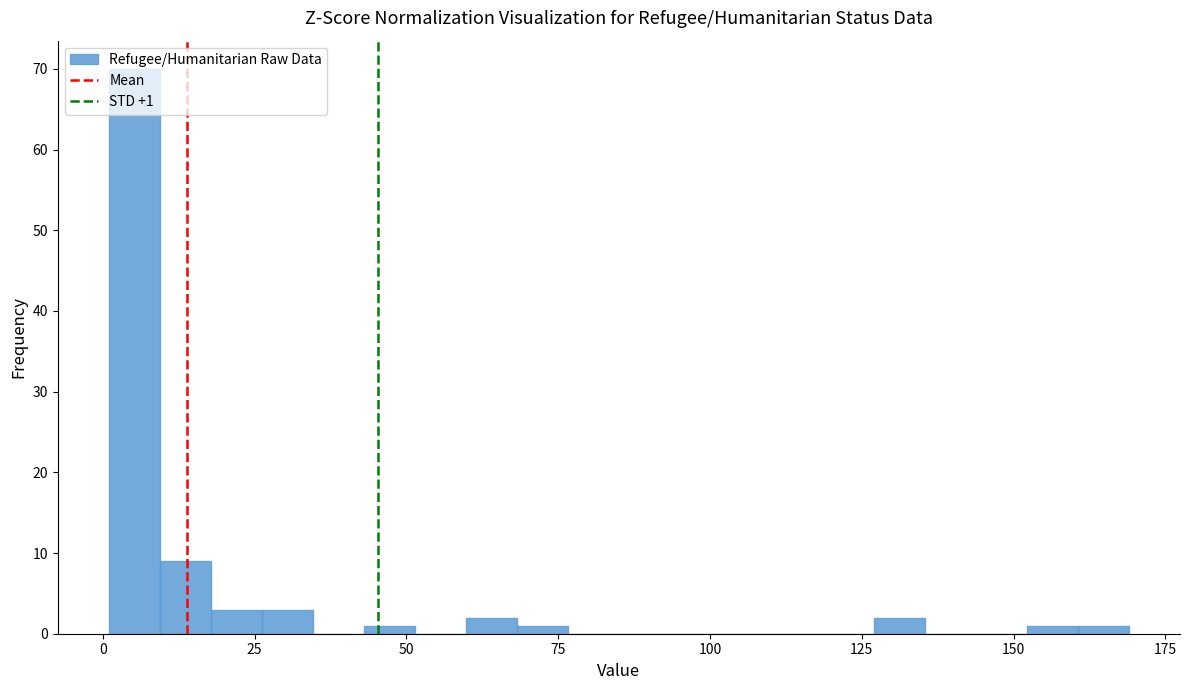

Read against the x-axis, roughly where is the centre of the tallest bar?

5